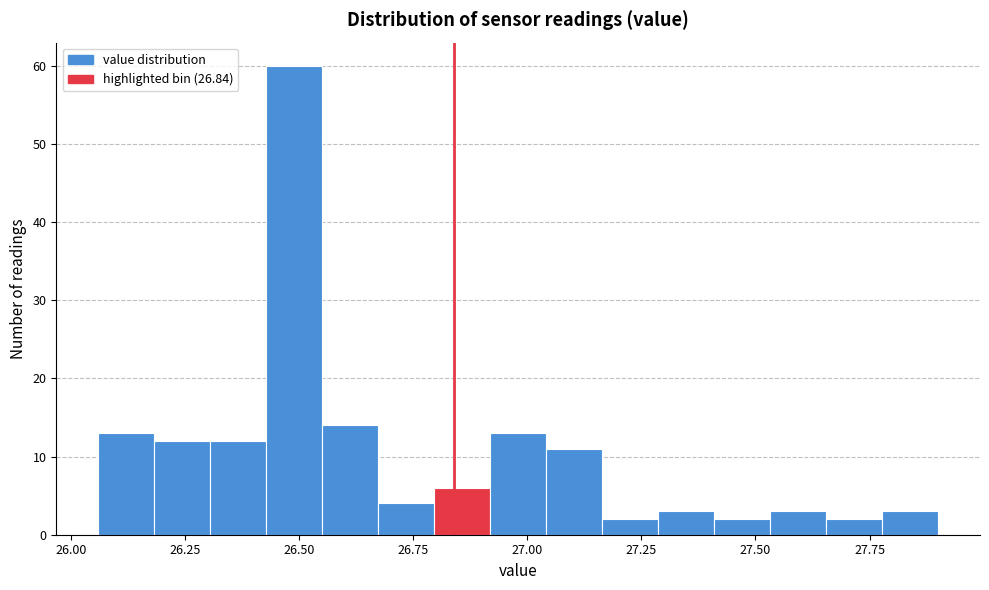

Around what value on the x-axis is the tallest bar? Give the approximate position of its centre, as read against the axis.

26.50